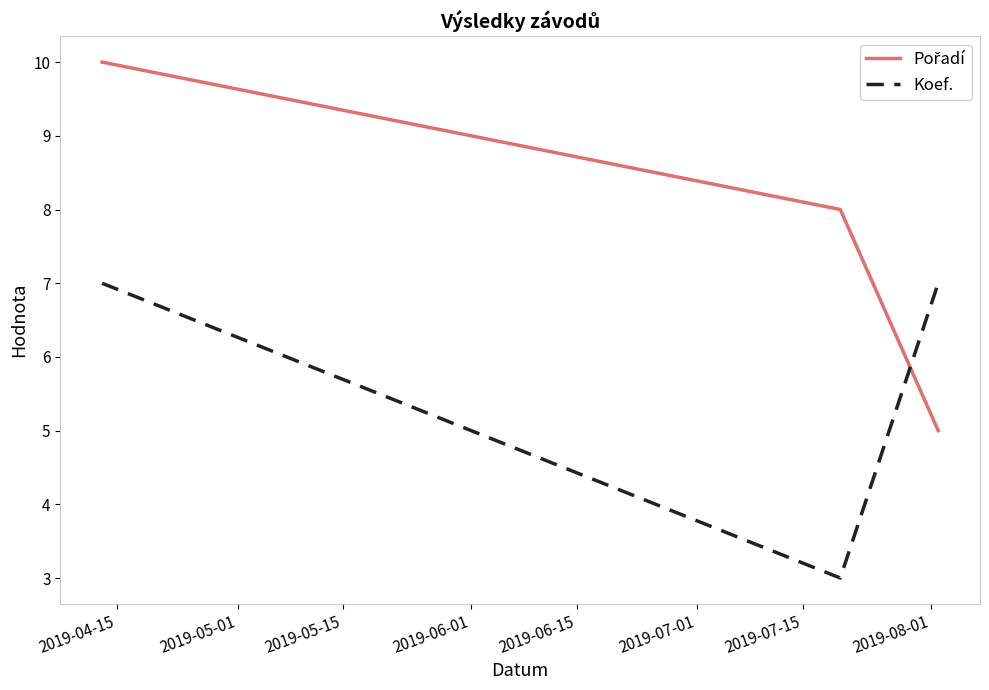

At how many categories does at least one series exceed 6?

3